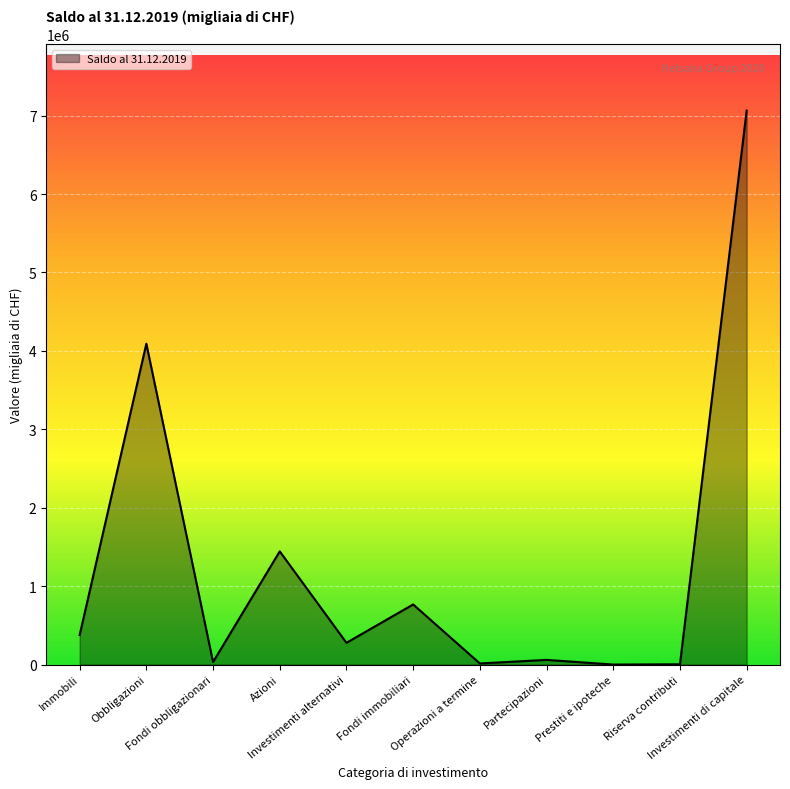

What is the ratio of the value at Partecipazioni to the value at Riserva contributi?

16.9